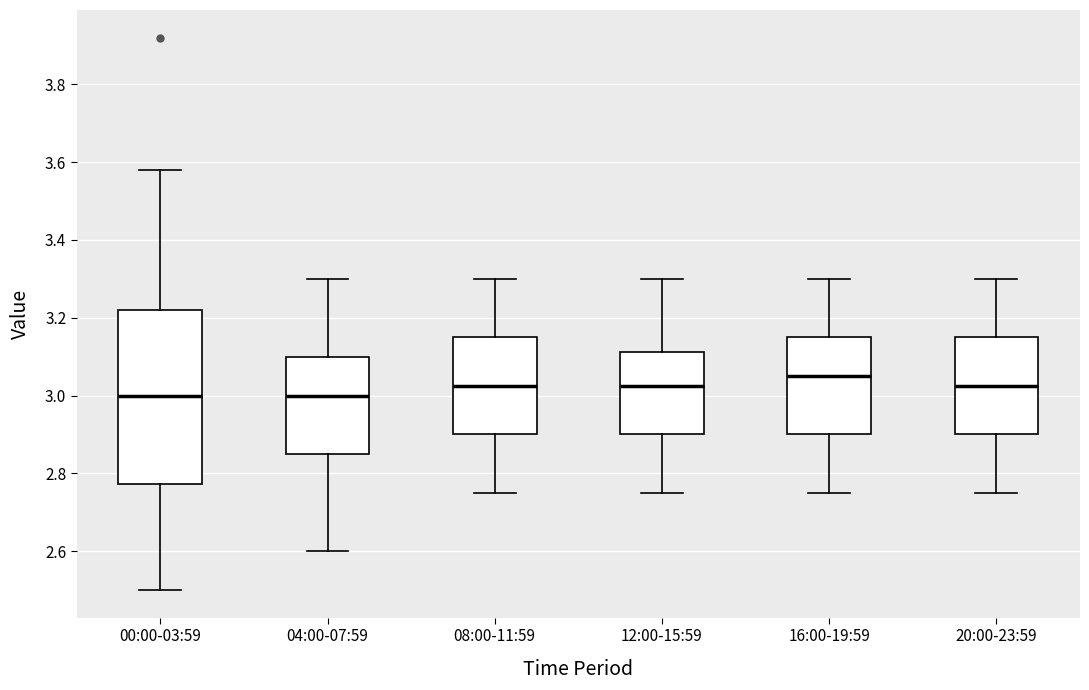

Reading left to right, transcribe this box plot: for each box, give where its median line is, the range the box spans, and where its two whiskers end, as read against the y-axis. The values are not printed on the chart, so give them approximately, as read against the axis.

00:00-03:59: median 3.00, box 2.78 to 3.22, whiskers 2.50 to 3.58
04:00-07:59: median 3.00, box 2.86 to 3.10, whiskers 2.60 to 3.30
08:00-11:59: median 3.02, box 2.90 to 3.16, whiskers 2.76 to 3.30
12:00-15:59: median 3.02, box 2.90 to 3.12, whiskers 2.76 to 3.30
16:00-19:59: median 3.06, box 2.90 to 3.16, whiskers 2.76 to 3.30
20:00-23:59: median 3.02, box 2.90 to 3.16, whiskers 2.76 to 3.30